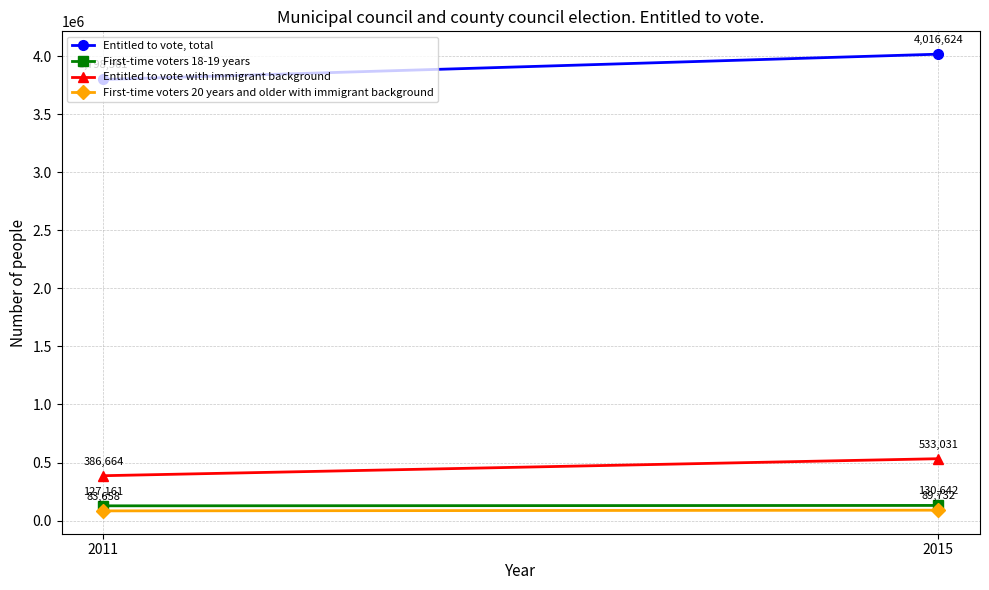

Reading left to right, transcribe all the data shown in this chart.

Entitled to vote, total: 2011=3798561	2015=4016624
First-time voters 18-19 years: 2011=127161	2015=130642
Entitled to vote with immigrant background: 2011=386664	2015=533031
First-time voters 20 years and older with immigrant background: 2011=83658	2015=89732